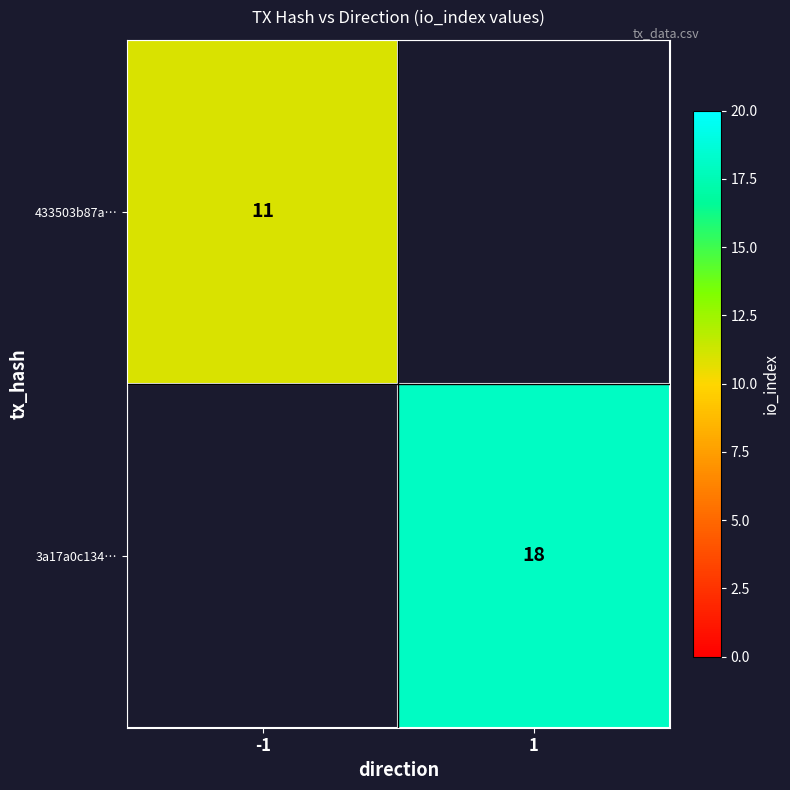

Is it true that 433503b87a… equals 6.9 at -1?

False